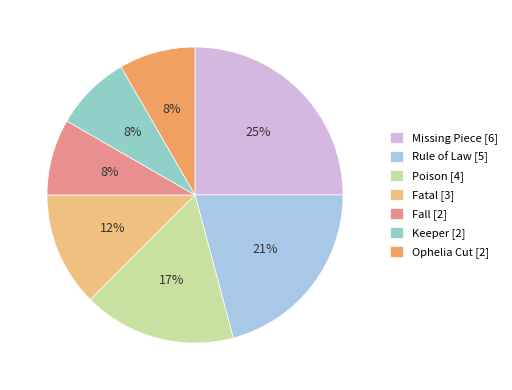

To the nearest percent, what is the difference between the largest and smallest slice percentages?

17%